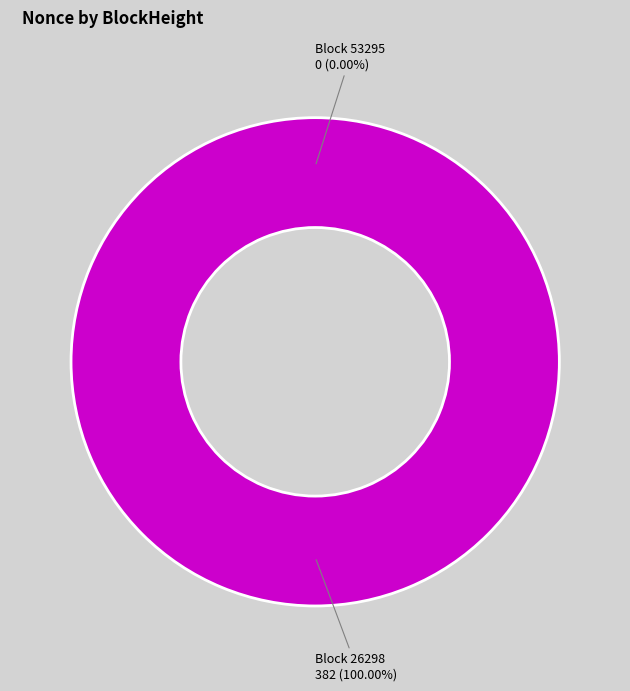

Count the number of slices in the pie.

2